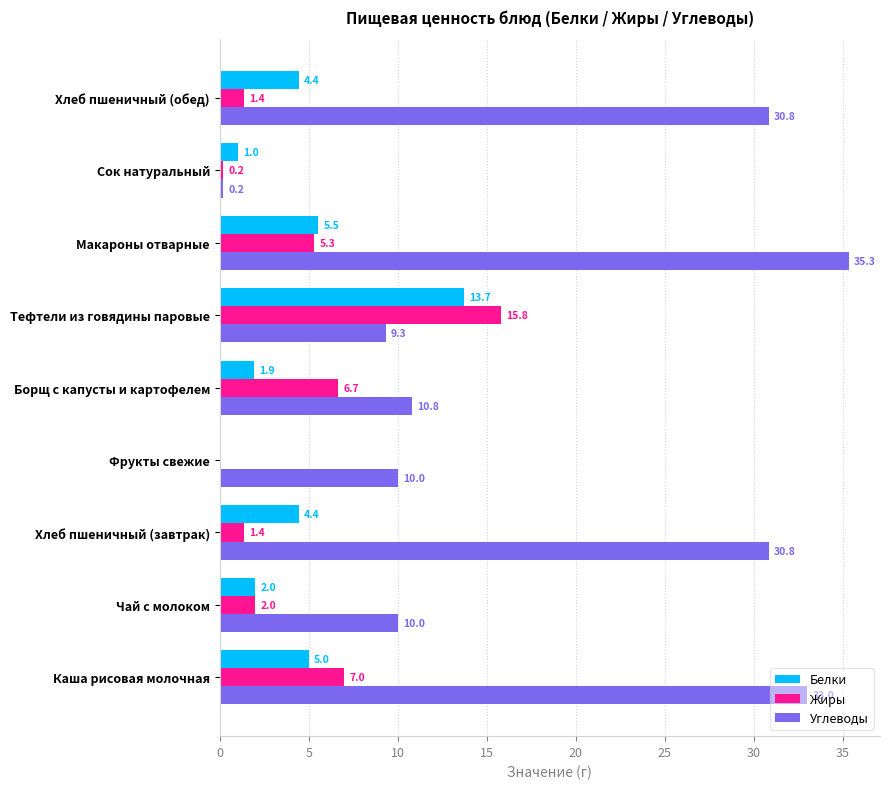

How many positive values does the Жиры series have?

8